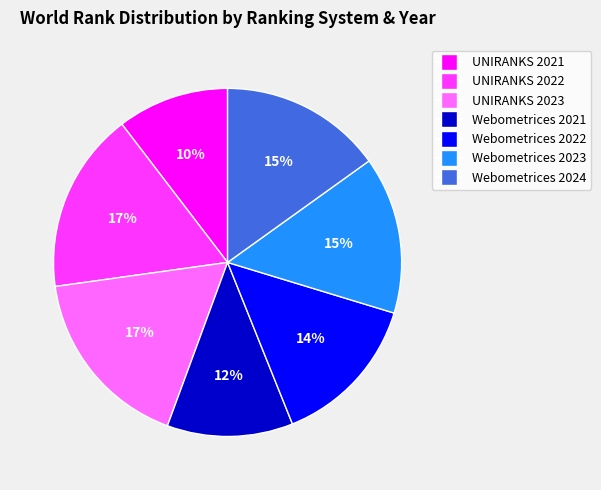

Is Webometrices 2022 the majority of the pie?

No